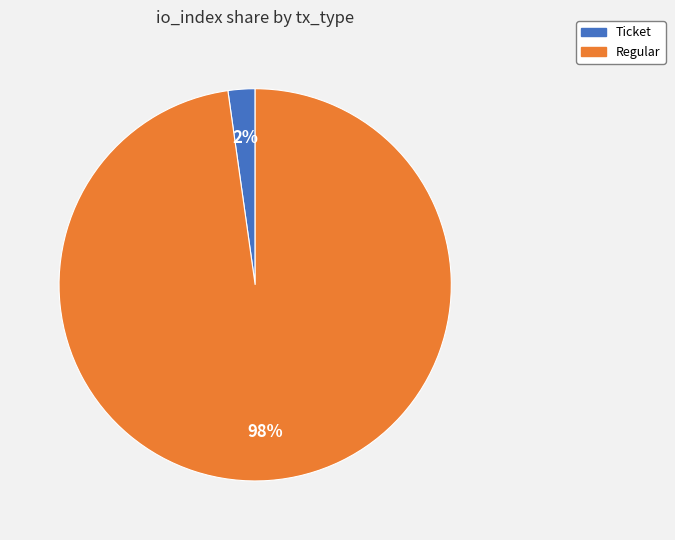

Does any single category account for the majority?

Yes